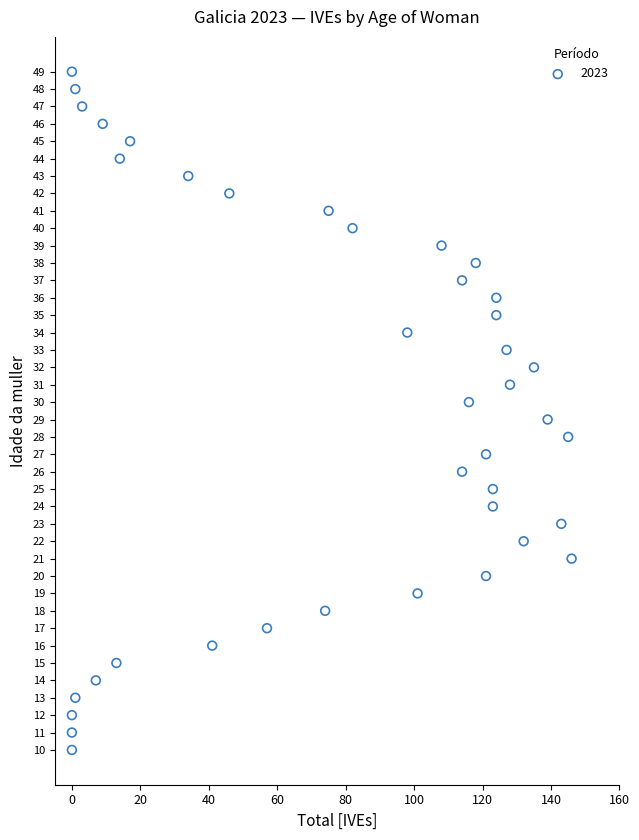

What is the range of Y values (max minus min)?

39